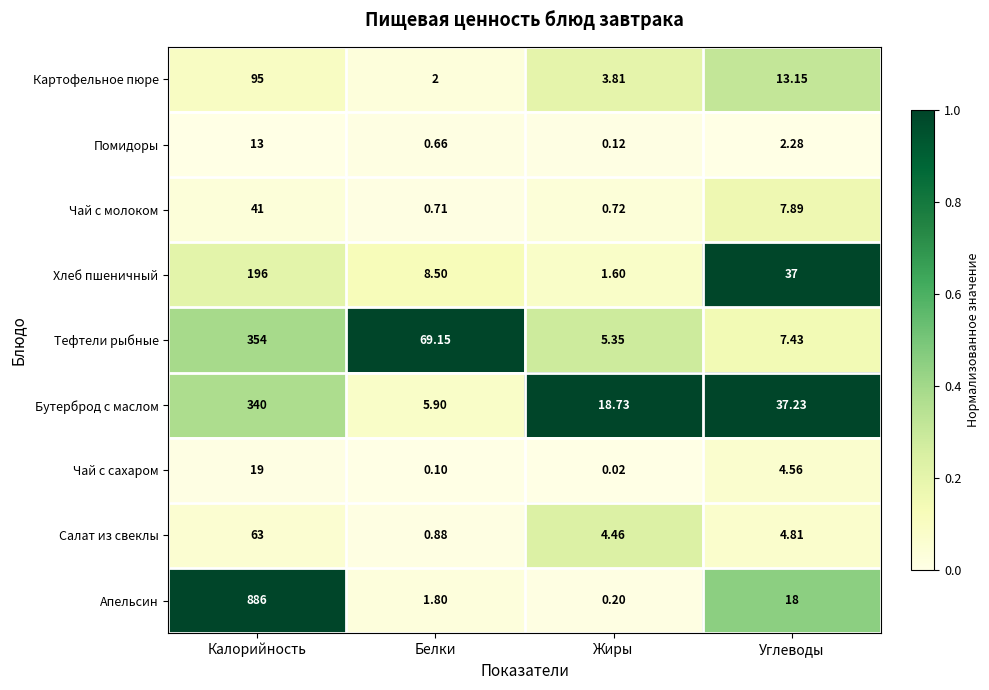

How many distinct data groups are displayed?

9